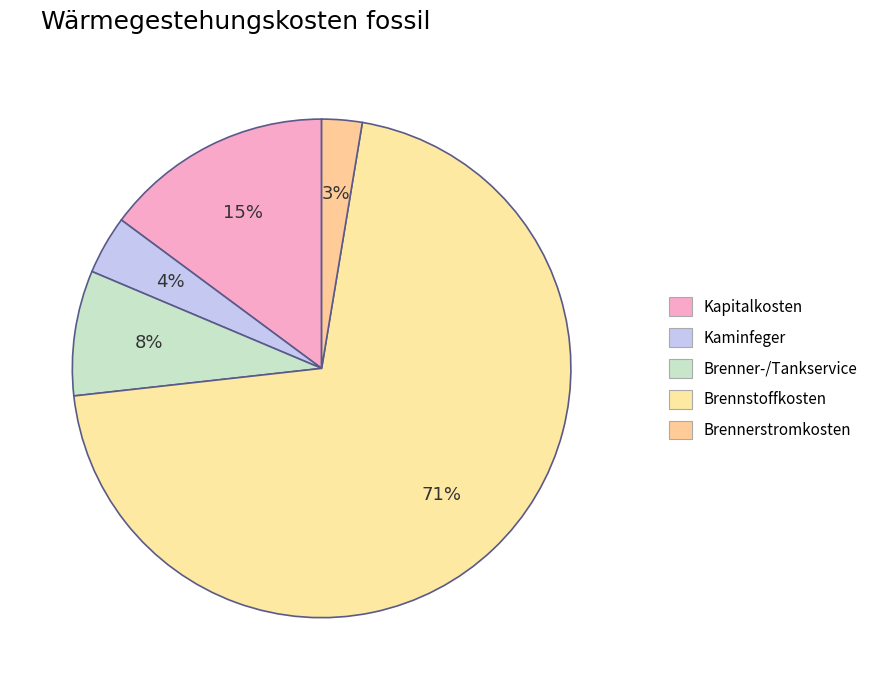

How many segments does this pie chart have?

5